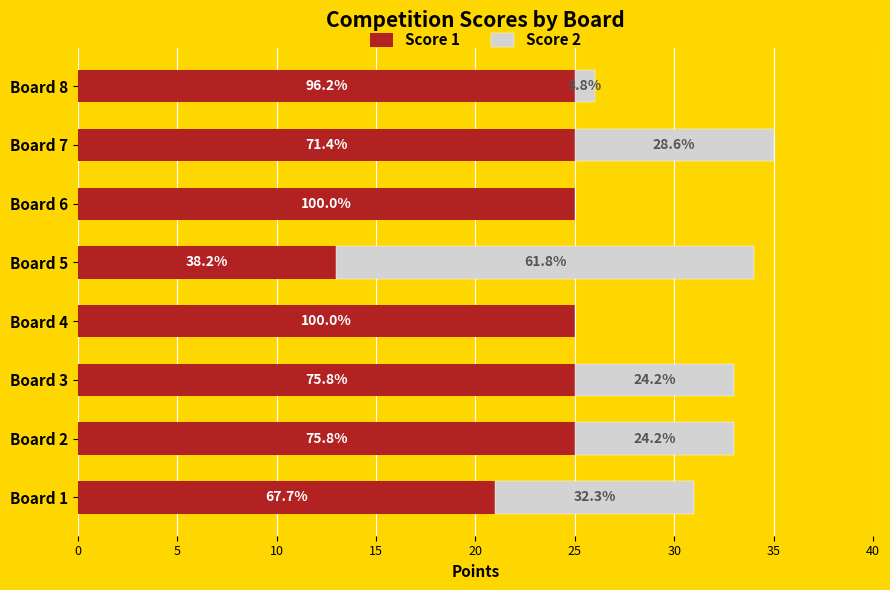

What are all the series names shown in the legend?

Score 1, Score 2